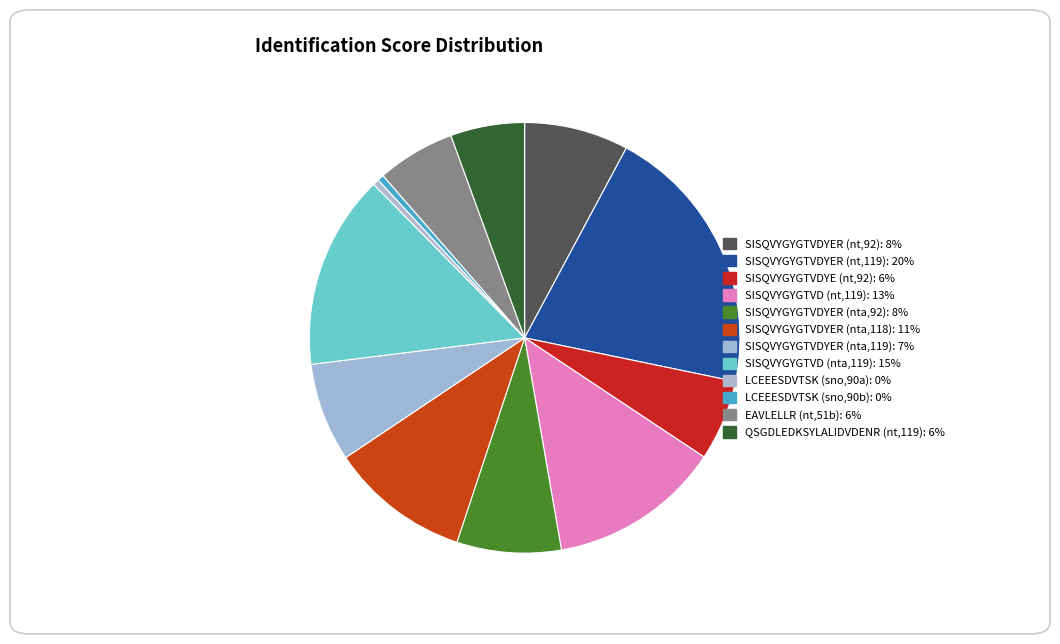

Is there any slice that represents more than half of the pie?

No